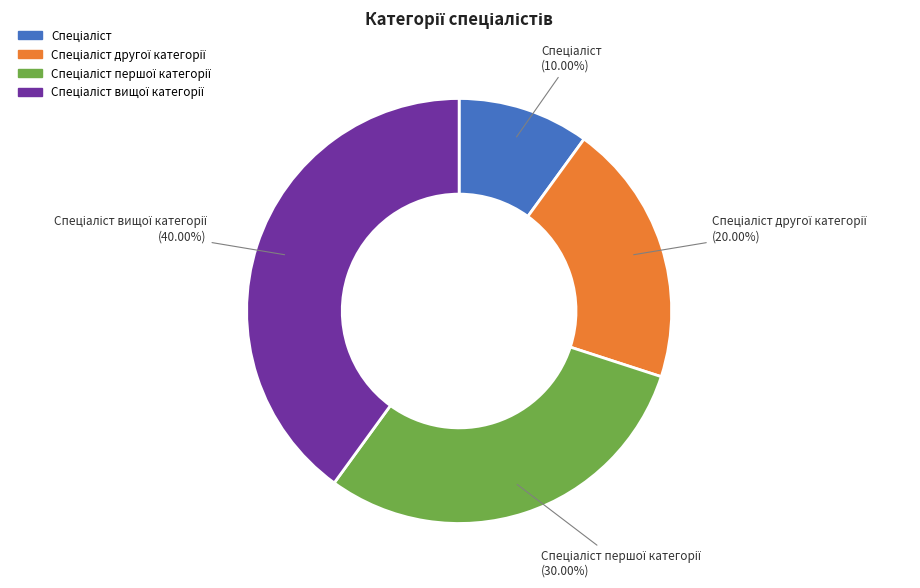

To the nearest percent, what is the average slice percentage?

25%